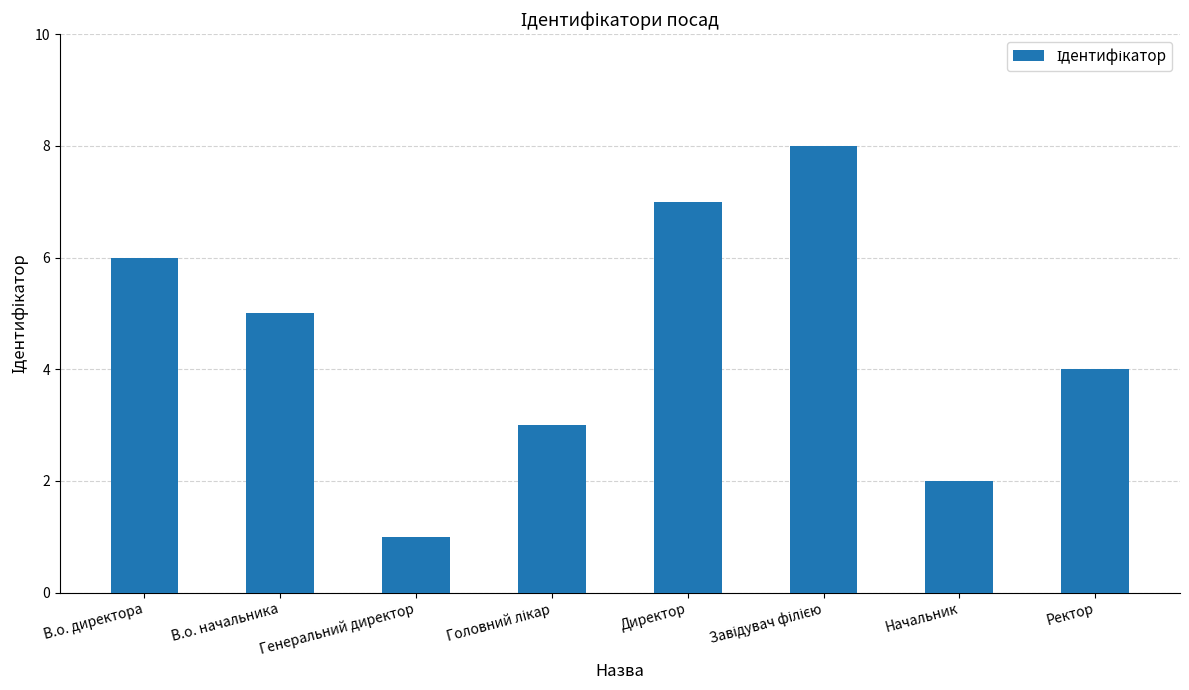

What is the change in value from Директор to Начальник?

-5